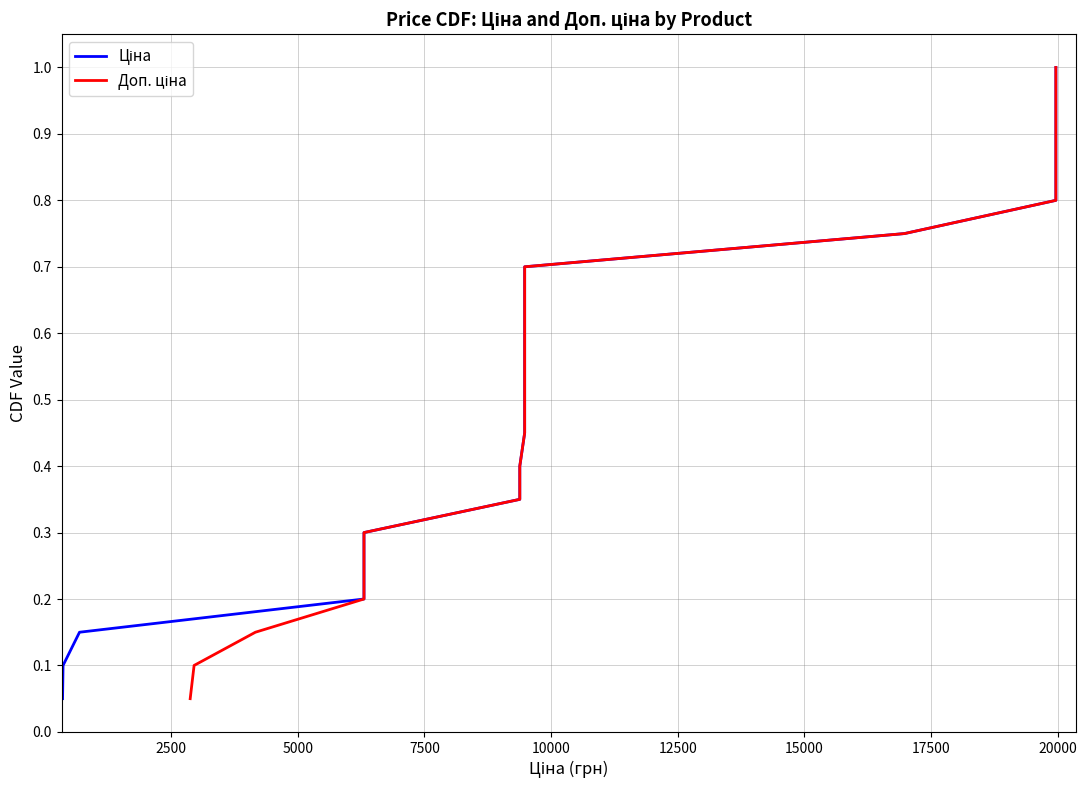

True or false: Доп. ціна has more than 1 points higher than both neighbors.

False